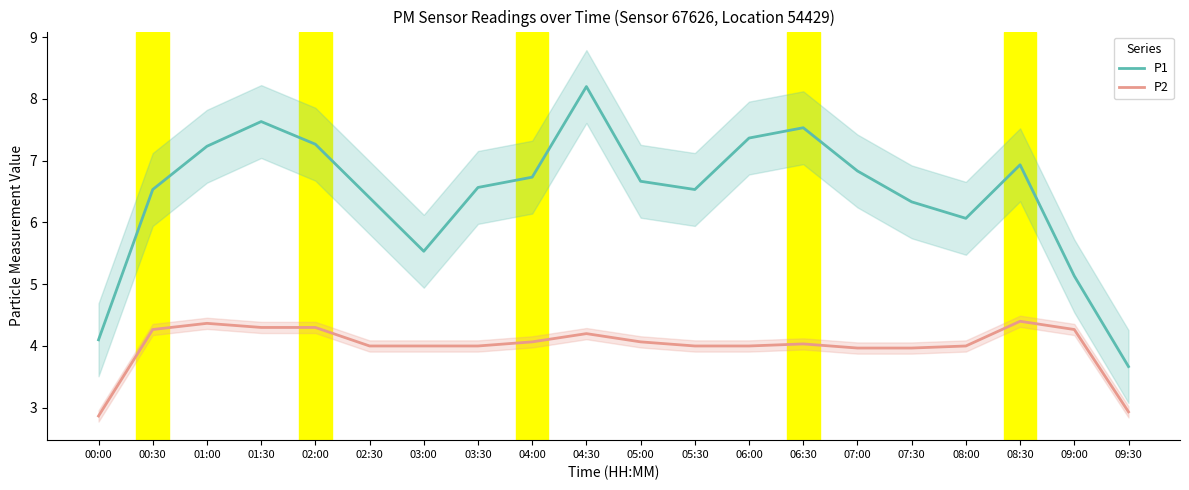

What position from the left is 04:00?

9